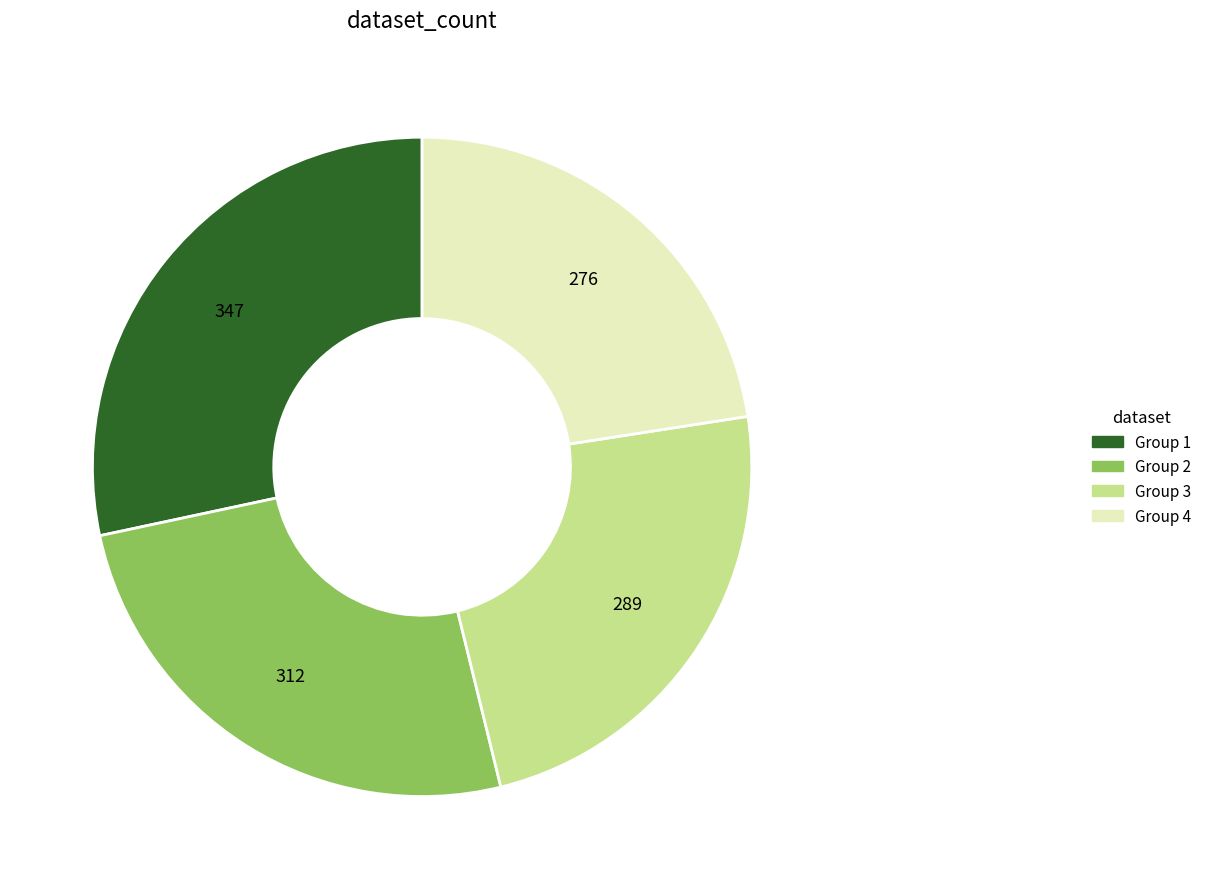

How many segments does this pie chart have?

4